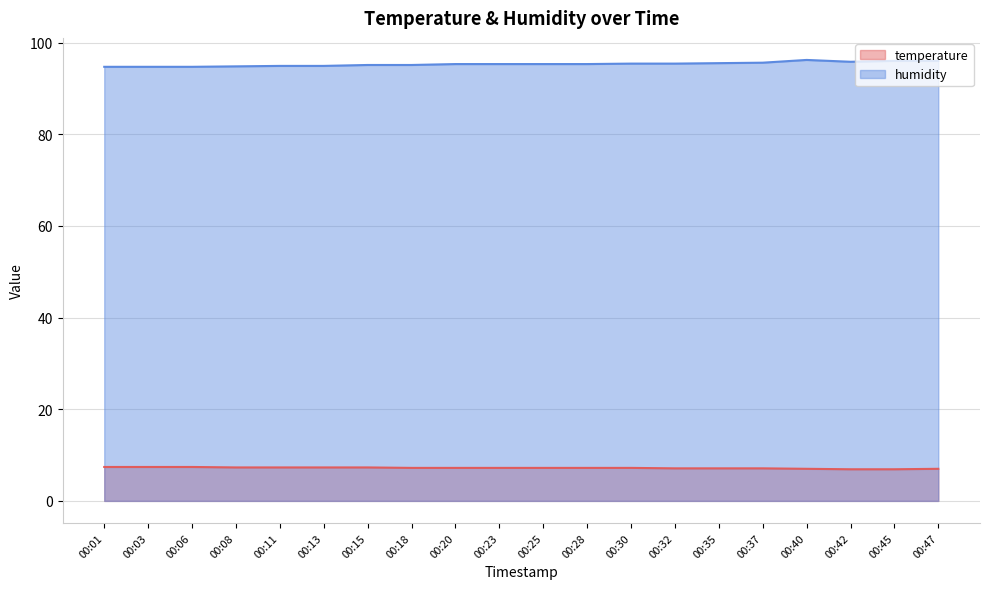

At 00:03, list the series in order from smallest to largest.

temperature, humidity